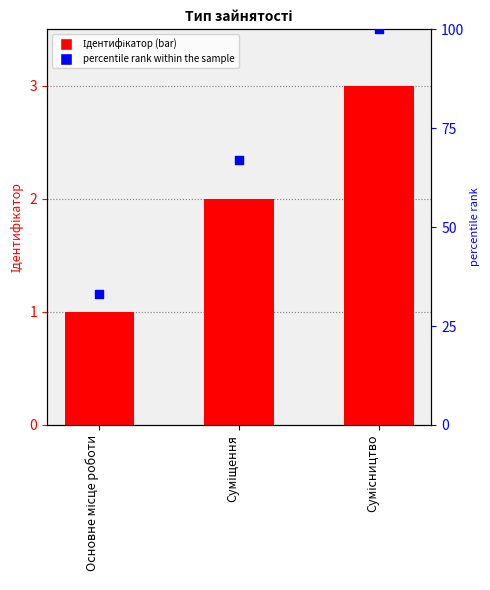

At which category is the sum across all series the highest?

Сумісництво